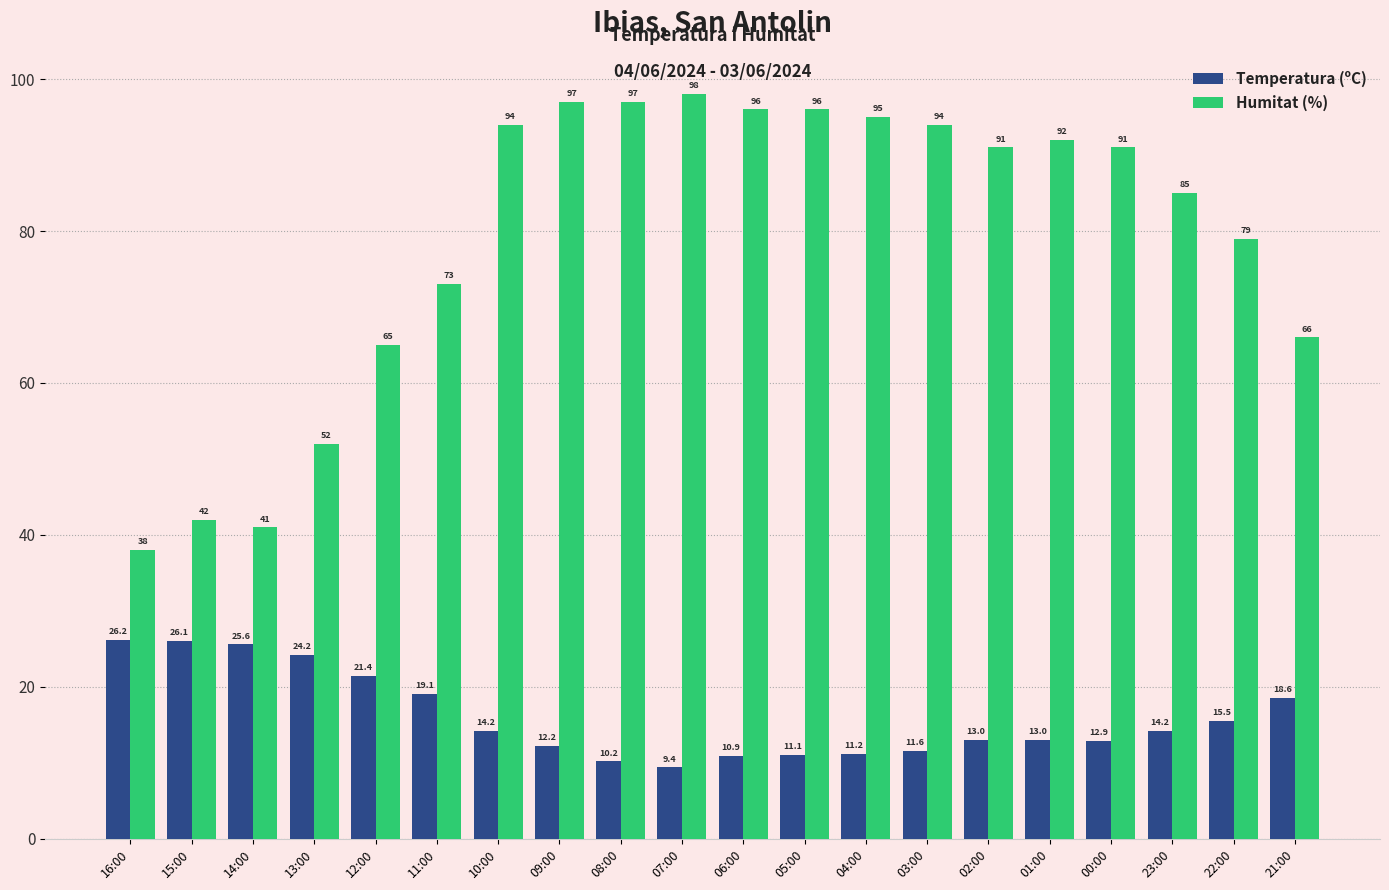

The Humitat (%) series shows 73.0 at 11:00. True or false?

True